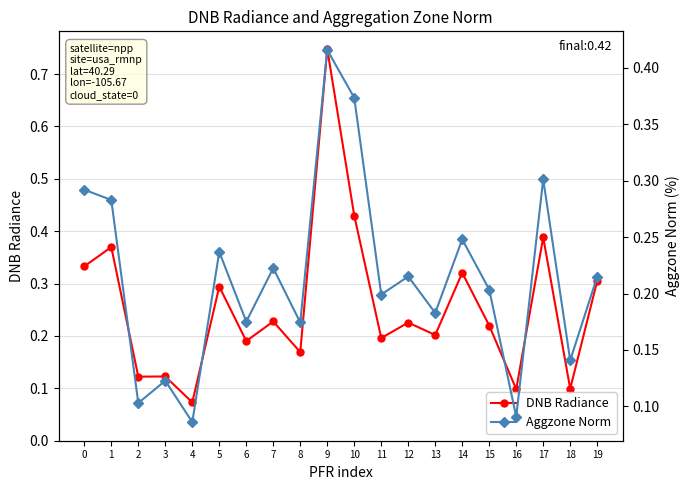

Between which two adjacent categories do DNB Radiance and Aggzone Norm first intersect?

2 and 3